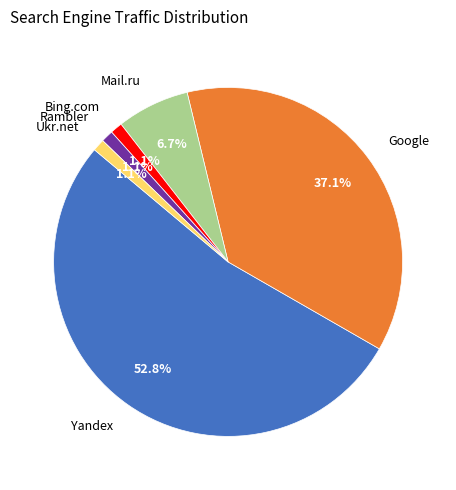

How many segments does this pie chart have?

6